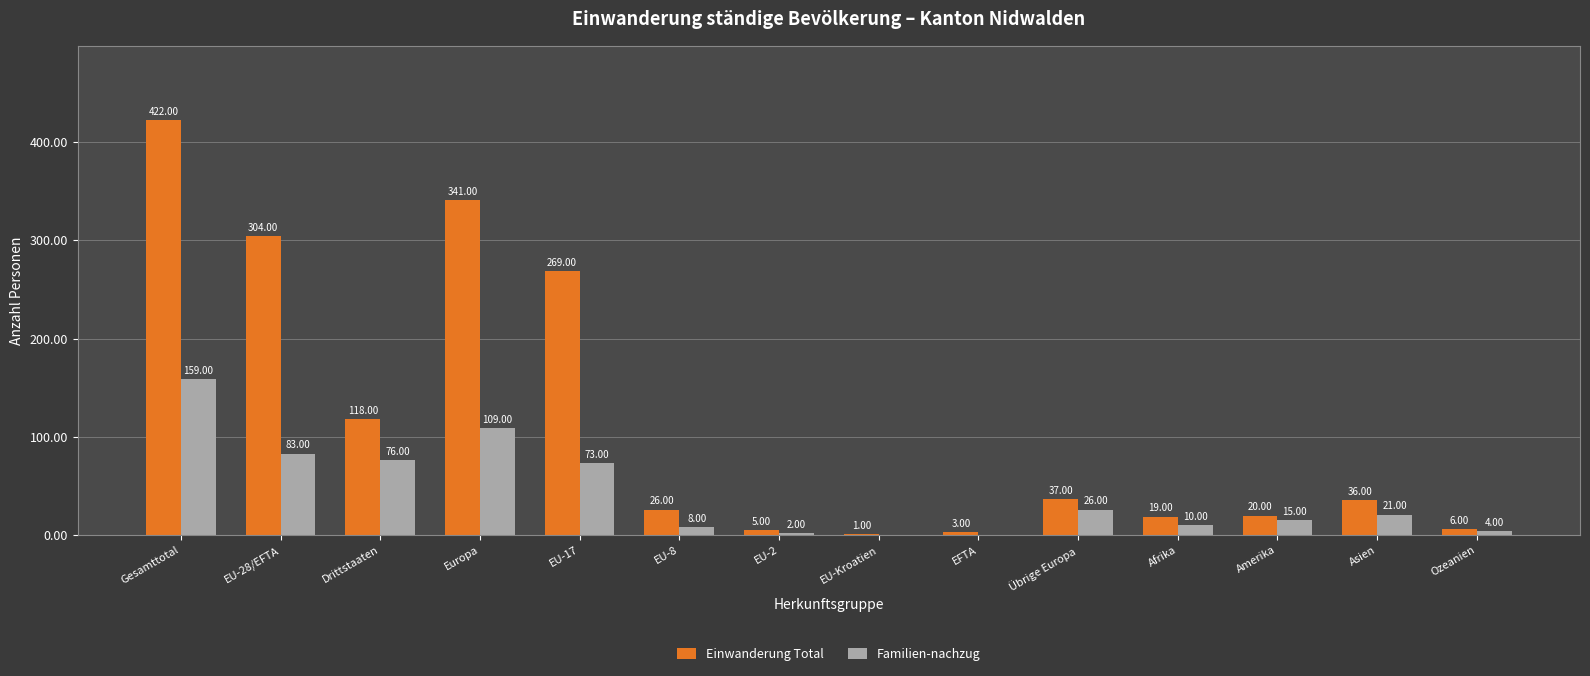

What is the average value of the Einwanderung Total series?

115